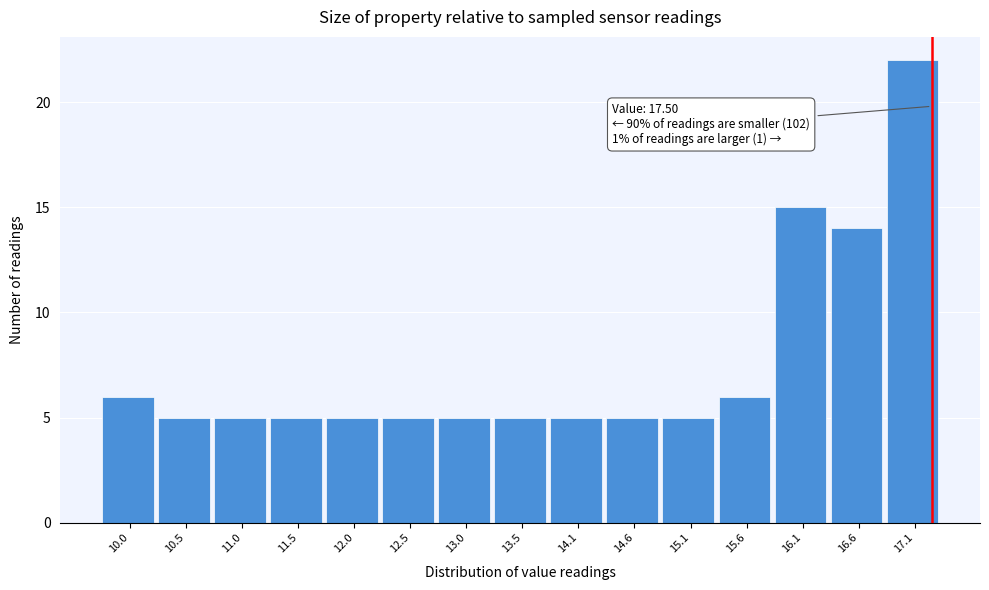

Reading left to right, extract all data points from this chart.

6	5	5	5	5	5	5	5	5	5	5	6	15	14	22